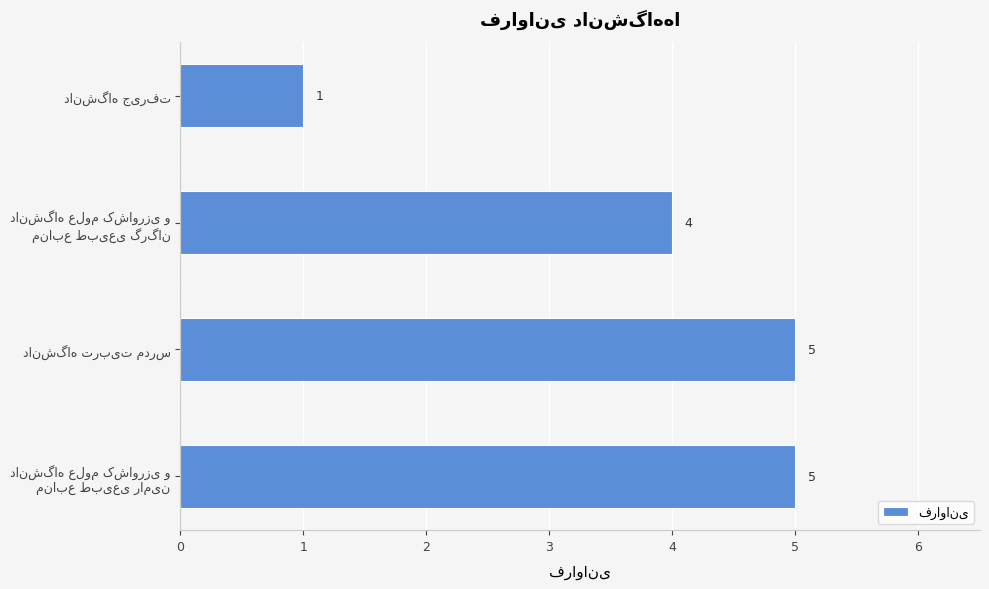

How many values are between 4 and 5?

3